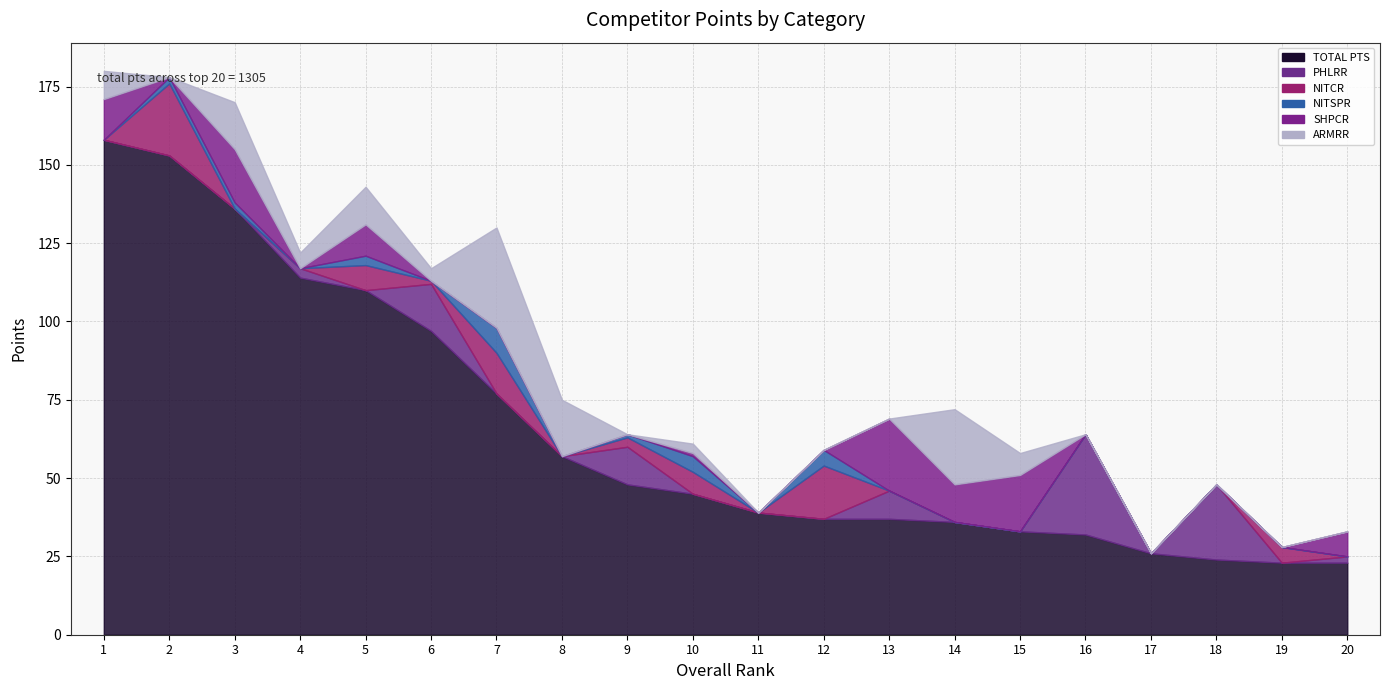

Which series has the largest range (max minus min)?

TOTAL PTS